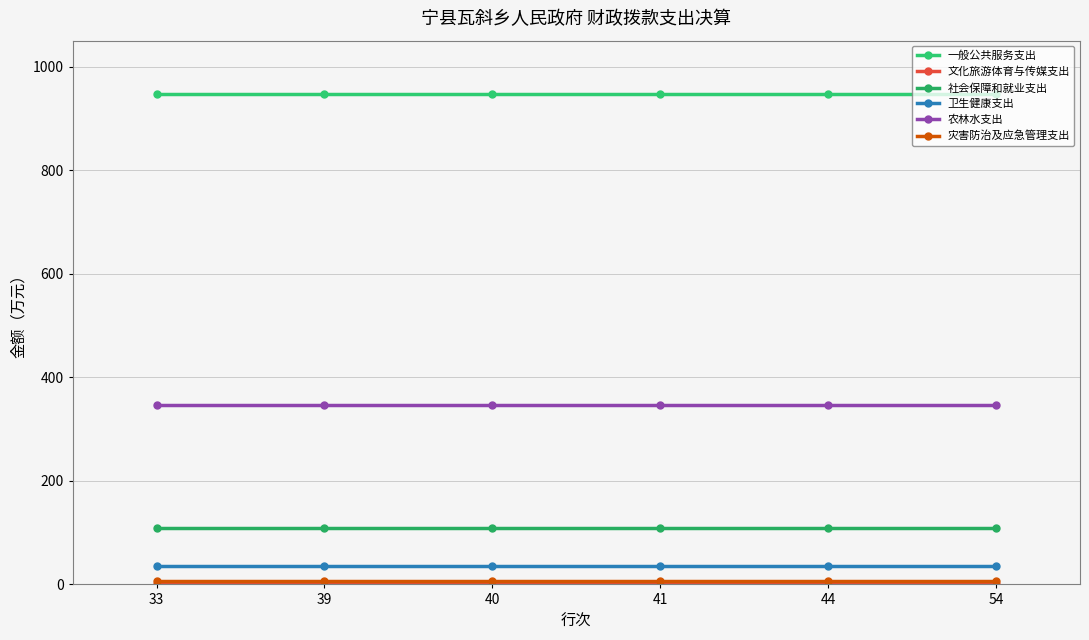

How many distinct data groups are displayed?

6